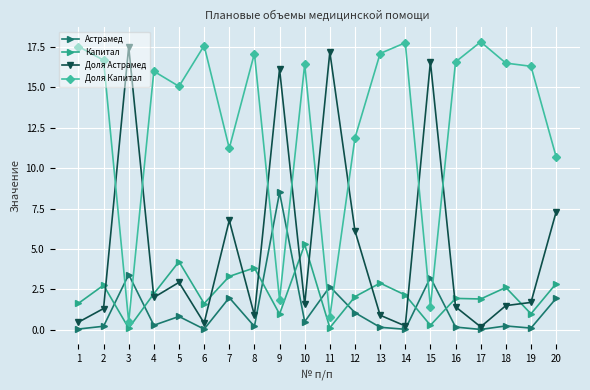

What is the greatest value displayed?

17.8